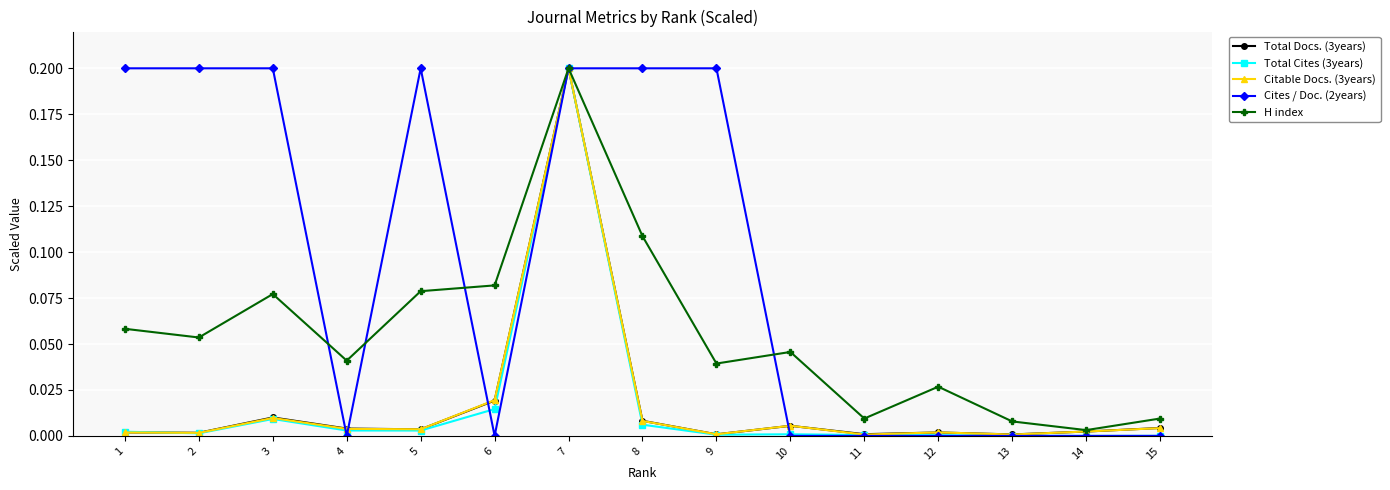

The value of Citable Docs. (3years) at 3 is 0.0. True or false?

True